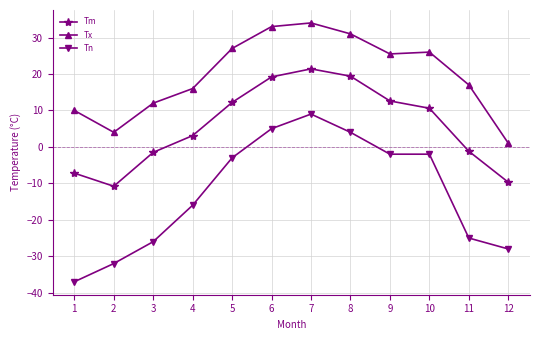

Rank the series by their maximum value, from highest to lowest.

Tx, Tm, Tn